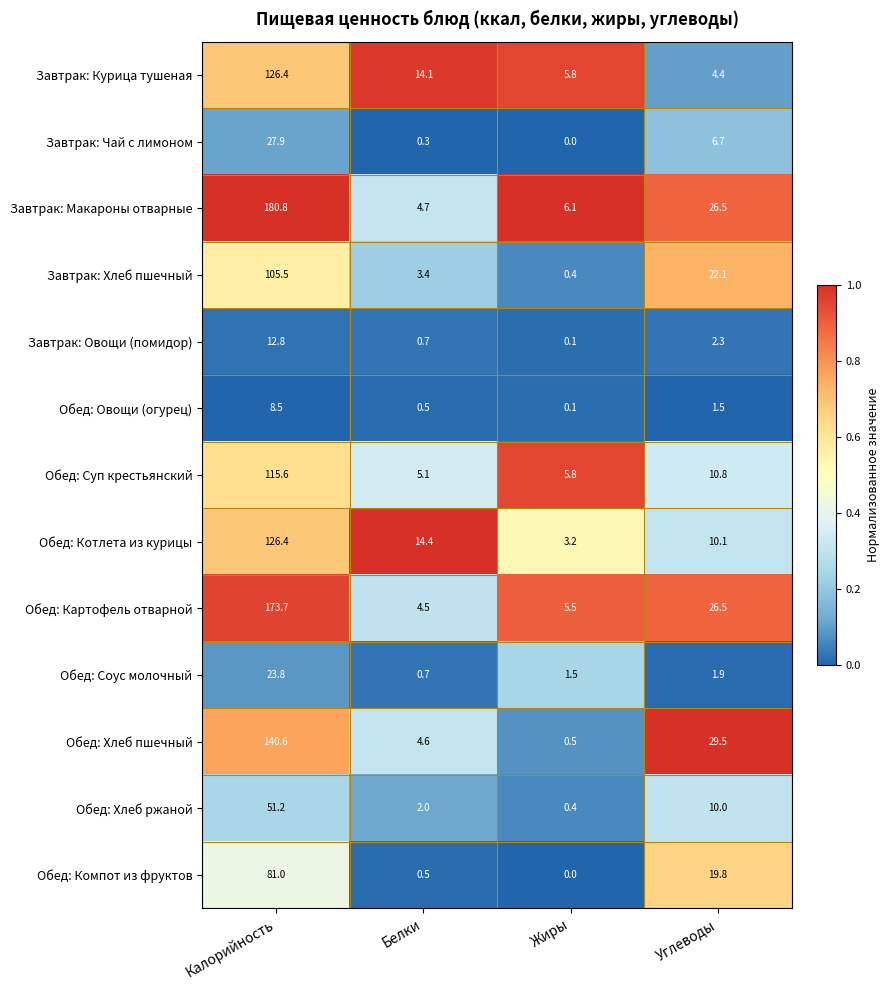

What is the difference between the Обед: Хлеб пшечный values at Белки and Жиры?

4.1